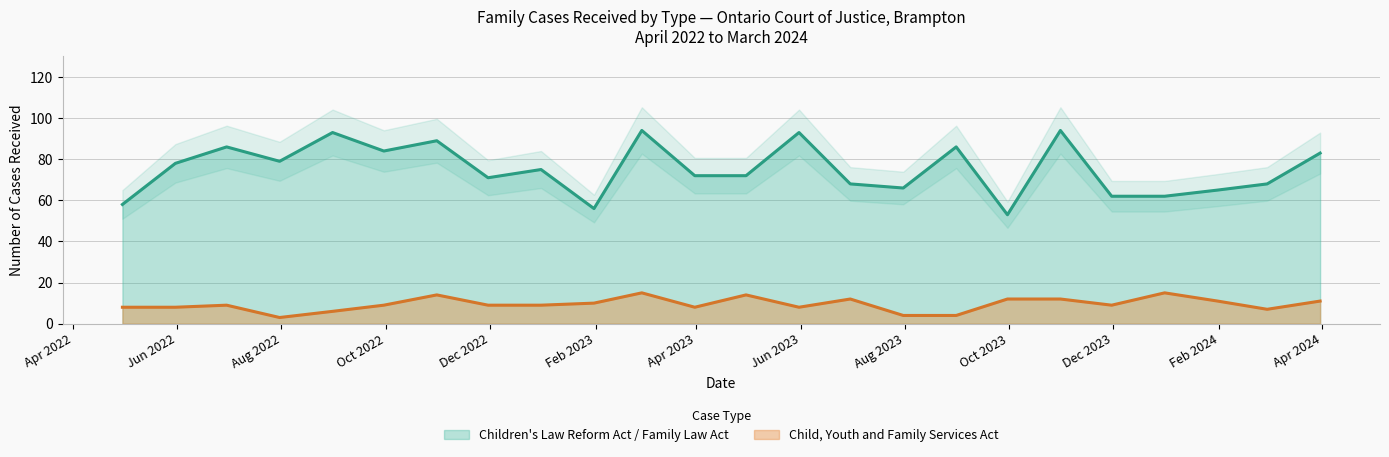

Rank the series at 2024-01-31 from lowest to highest value.

Child, Youth and Family Services Act, Children's Law Reform Act / Family Law Act